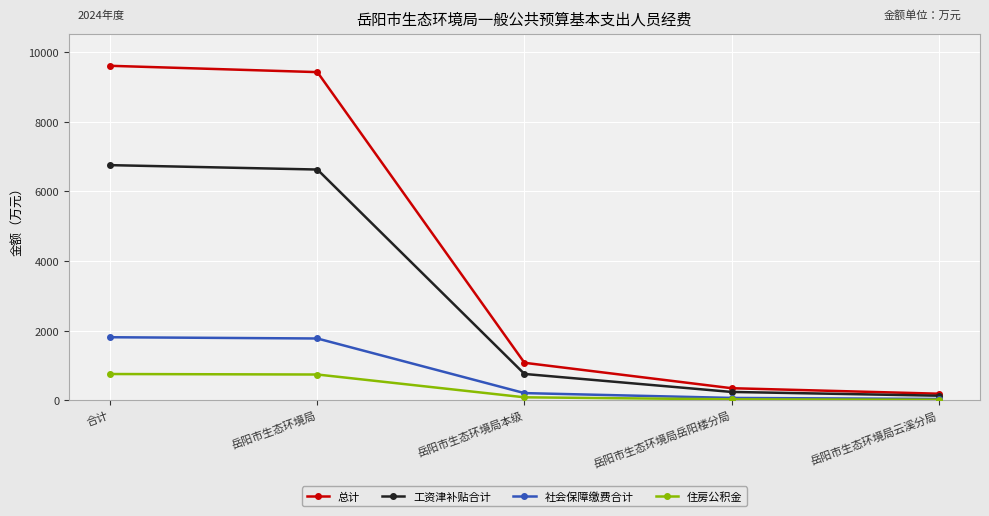

At which label does 住房公积金 first exceed 84?

合计